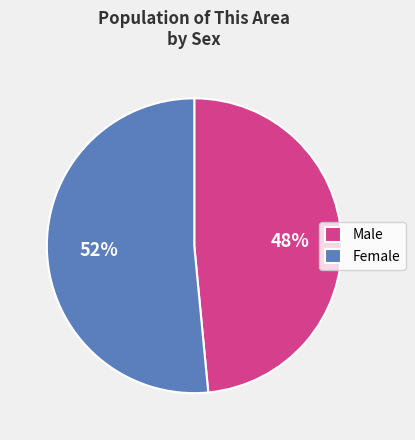

To the nearest percent, what is the combined percentage of Male and Female?

100%